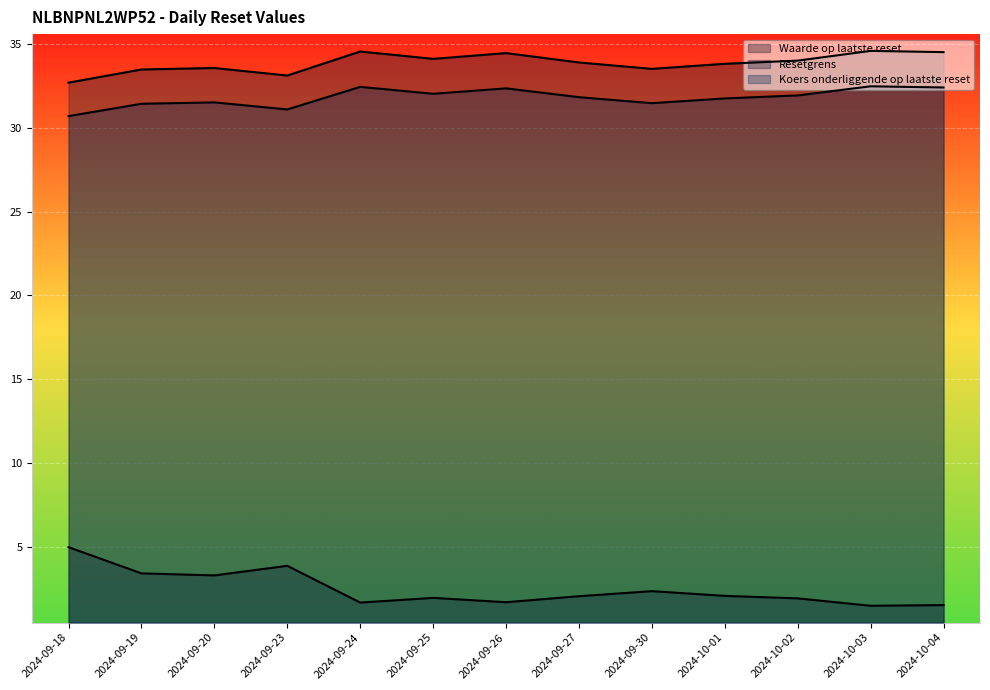

Read the Koers onderliggende op laatste reset value at 2024-09-20.

31.5